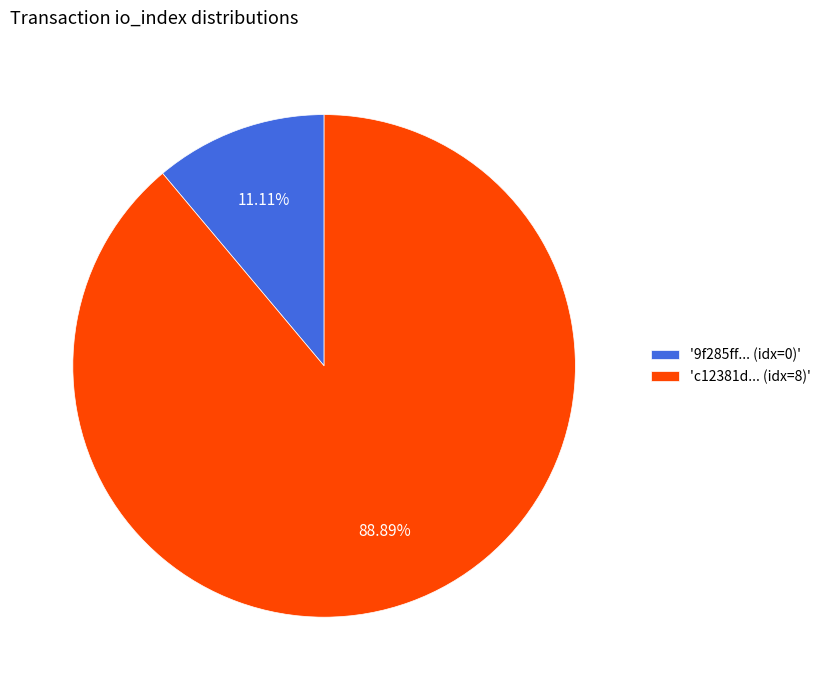

How many segments does this pie chart have?

2